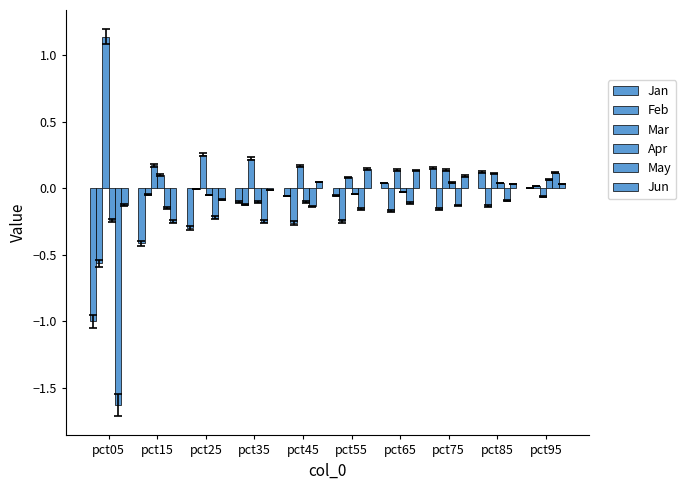

What is the total value across all series at pct05?

-2.4